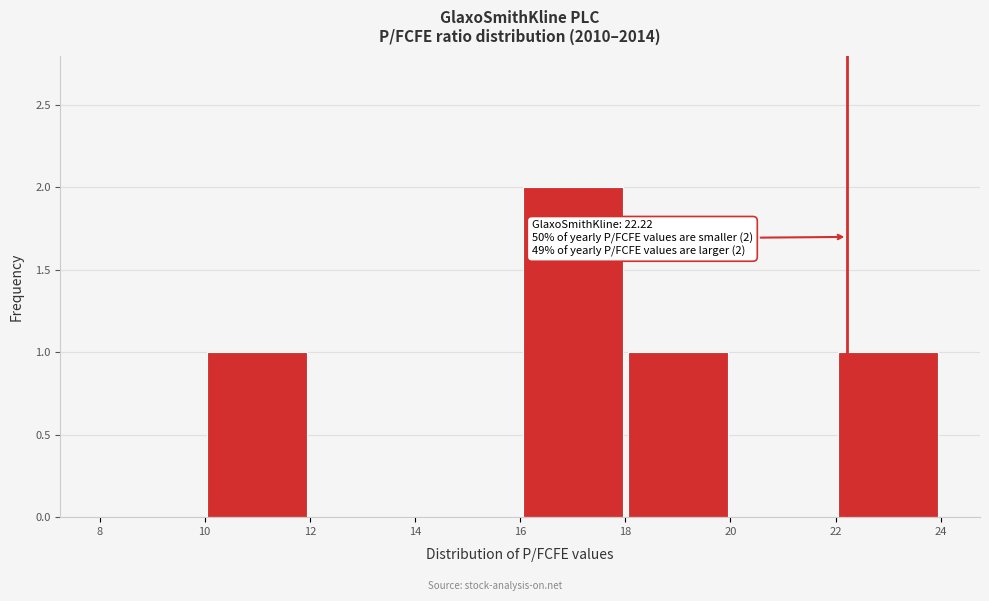

Over which range of the x-axis is the bar tallest?

16 to 18